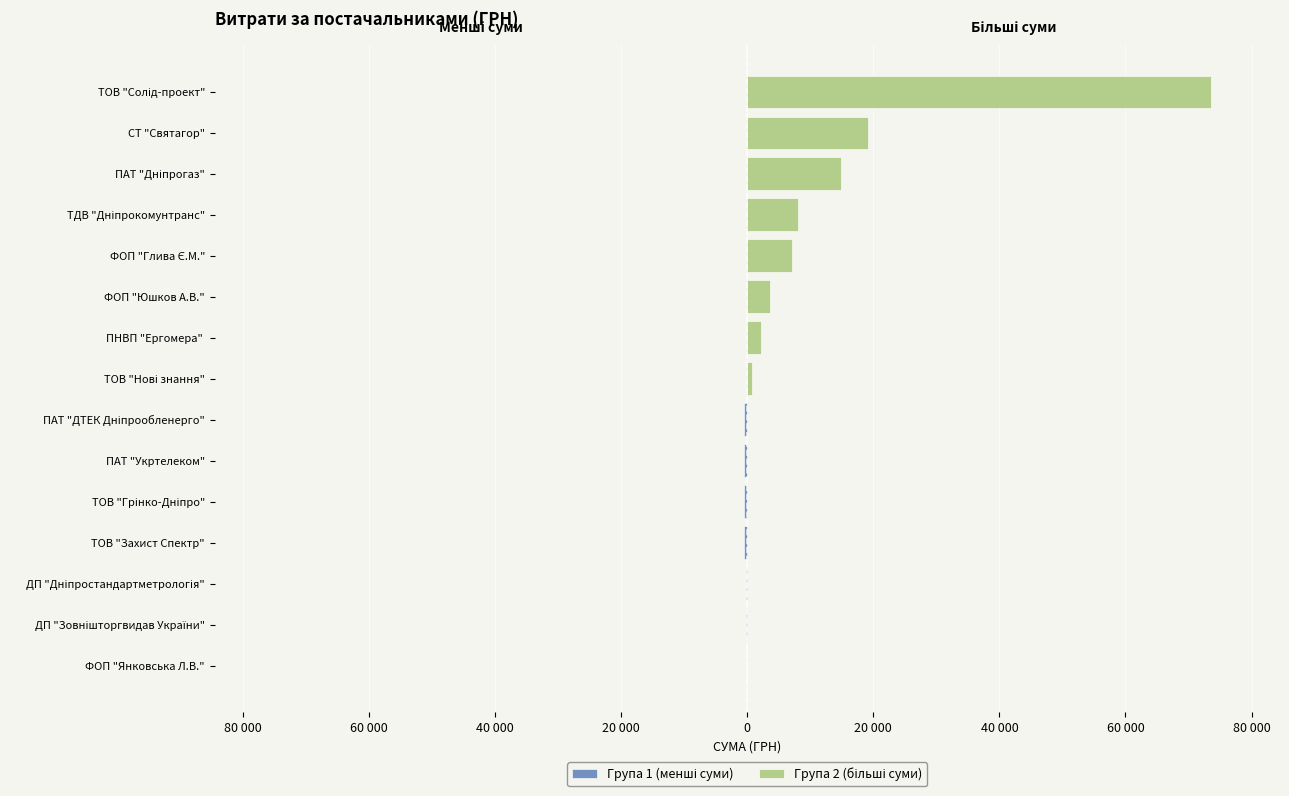

At which label is the value closest to 36751?

СТ "Святагор"